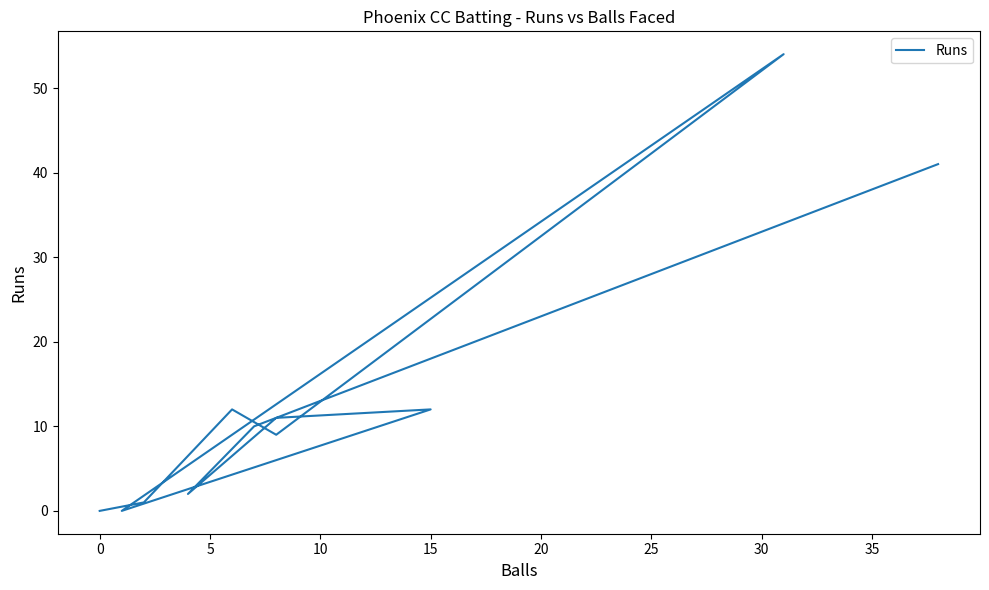

How many values exceed 10?

5